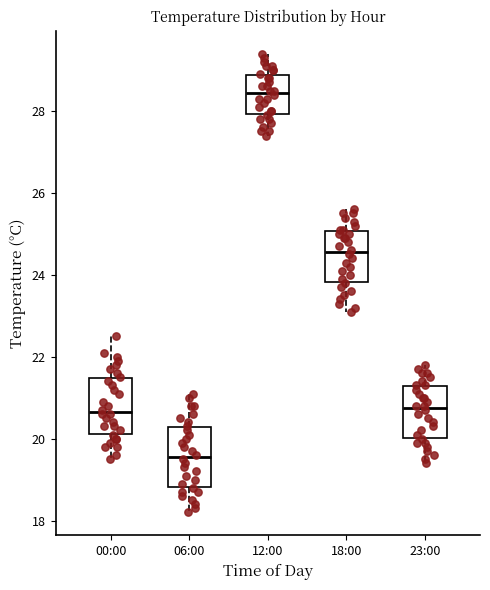

Reading left to right, transcribe this box plot: for each box, give where its median line is, the range the box spans, and where its two whiskers end, as read against the y-axis. The values are not printed on the chart, so give them approximately, as read against the axis.

00:00: median 20.6, box 20.2 to 21.4, whiskers 19.6 to 22.6
06:00: median 19.6, box 18.8 to 20.2, whiskers 18.2 to 21.2
12:00: median 28.4, box 28.0 to 28.8, whiskers 27.4 to 29.4
18:00: median 24.6, box 23.8 to 25.0, whiskers 23.2 to 25.6
23:00: median 20.8, box 20.0 to 21.2, whiskers 19.4 to 21.8